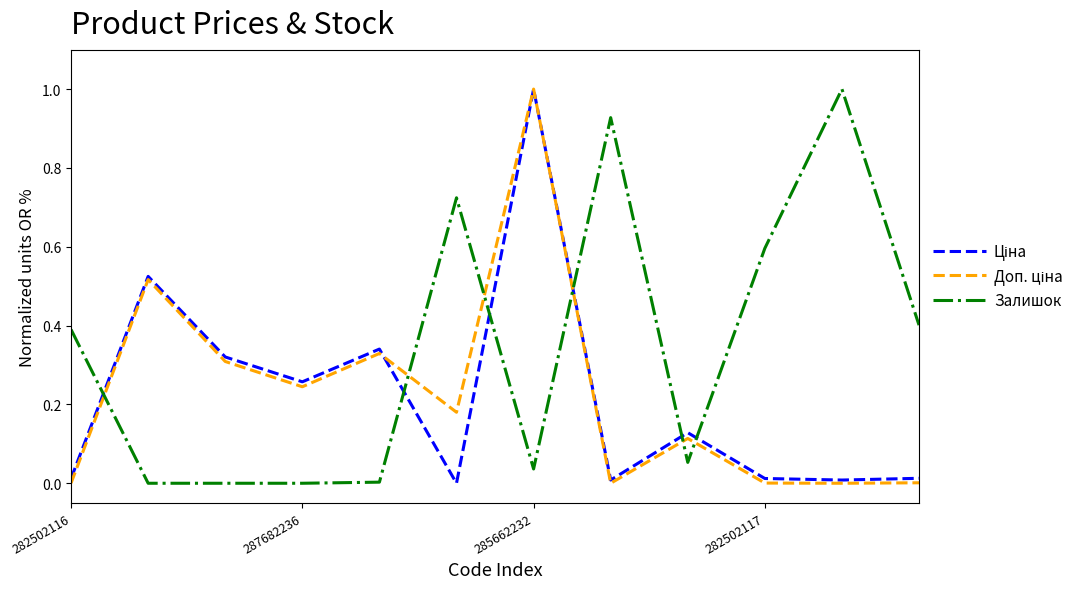

What is the highest value of the Залишок series?

1.0